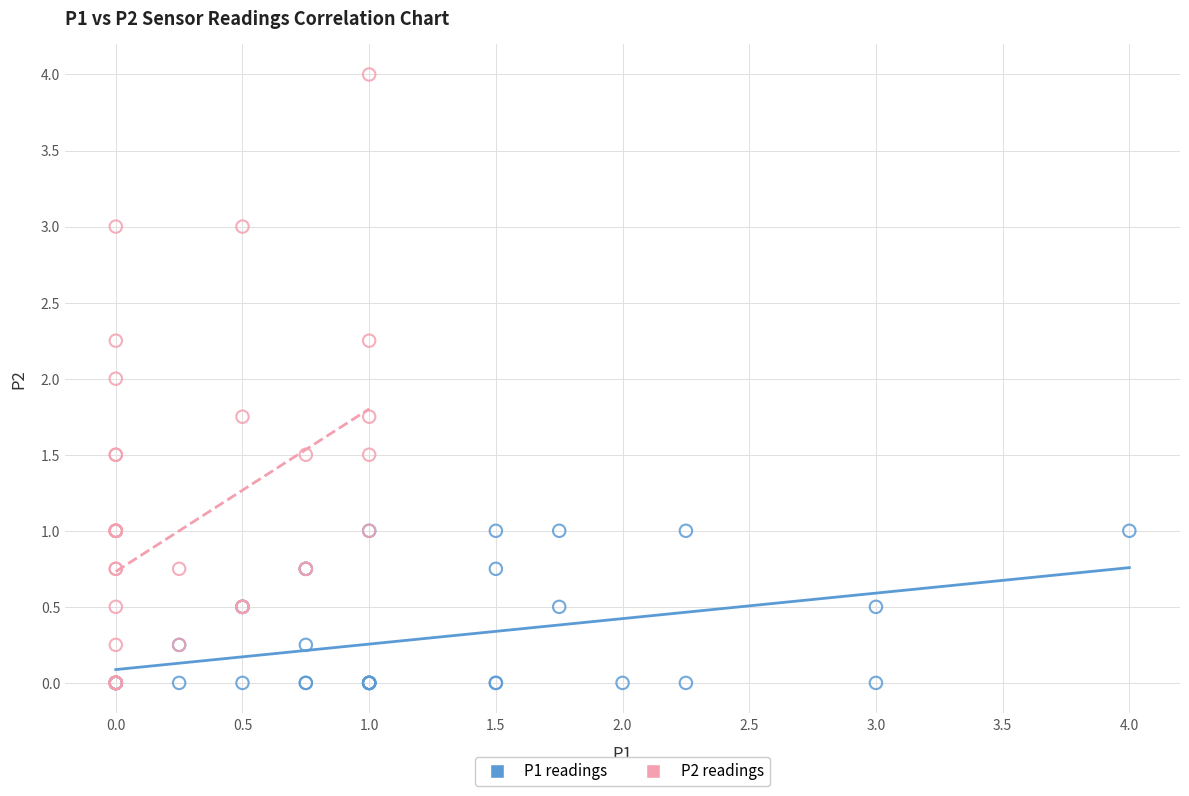

Which series contains the highest Y value?

P2 readings